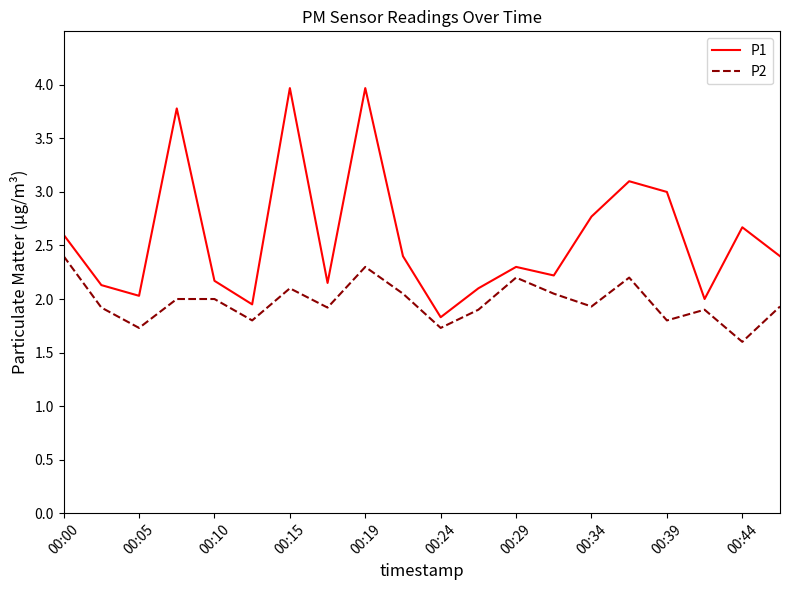

What is the difference between the maximum and minimum values in the P2 series?

0.8